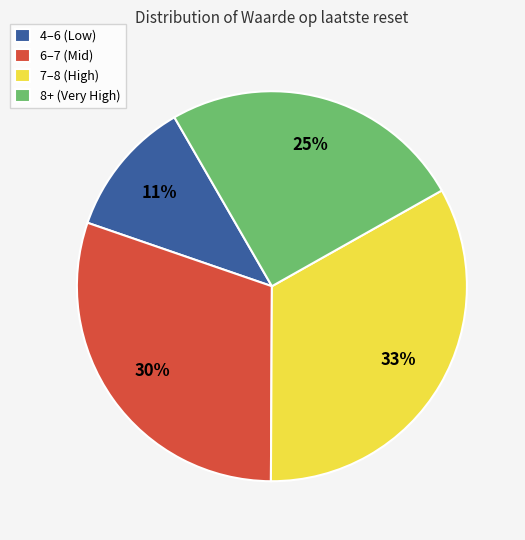

True or false: 4–6 (Low) accounts for 11% of the total.

True